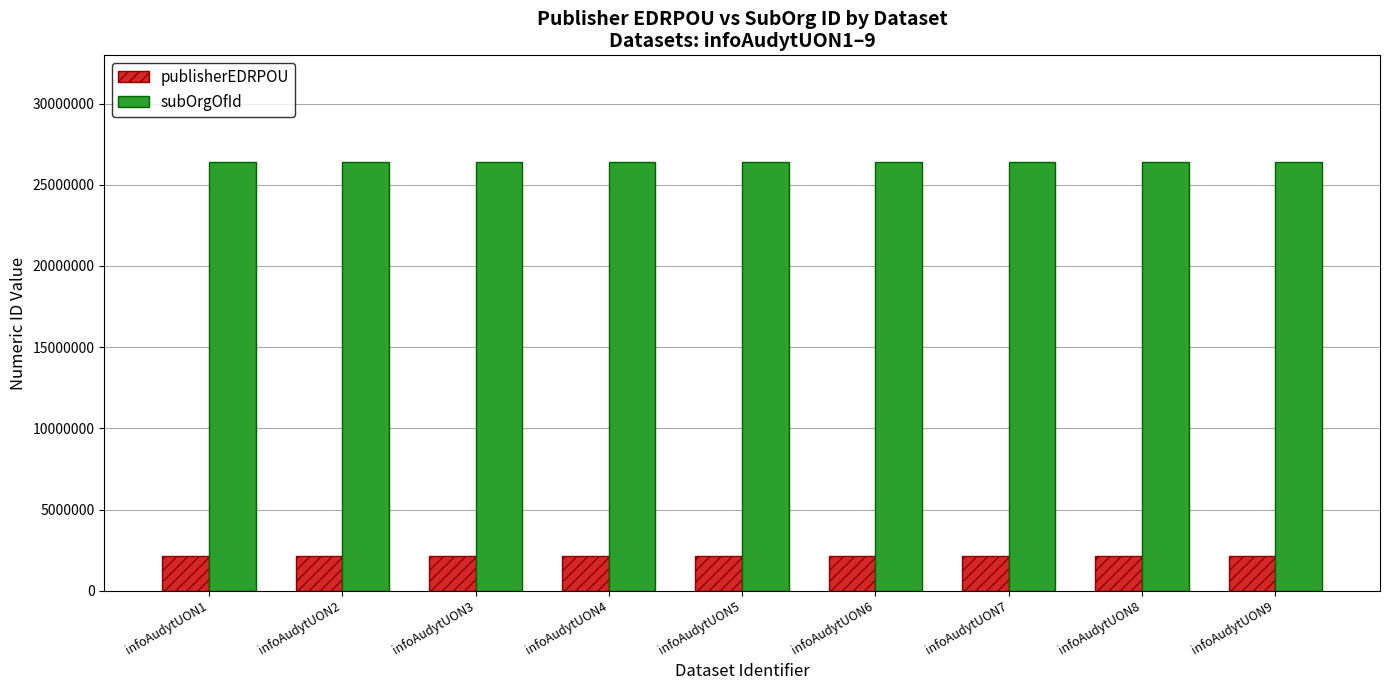

What are all the series names shown in the legend?

publisherEDRPOU, subOrgOfId